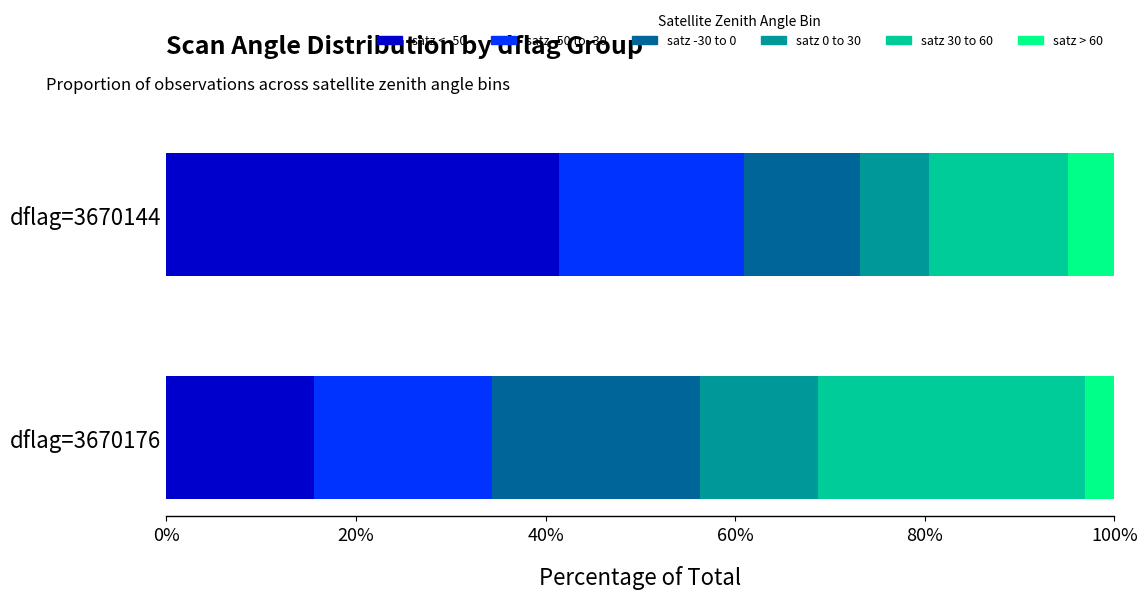

At which label does satz < -50 reach its peak?

dflag=3670144